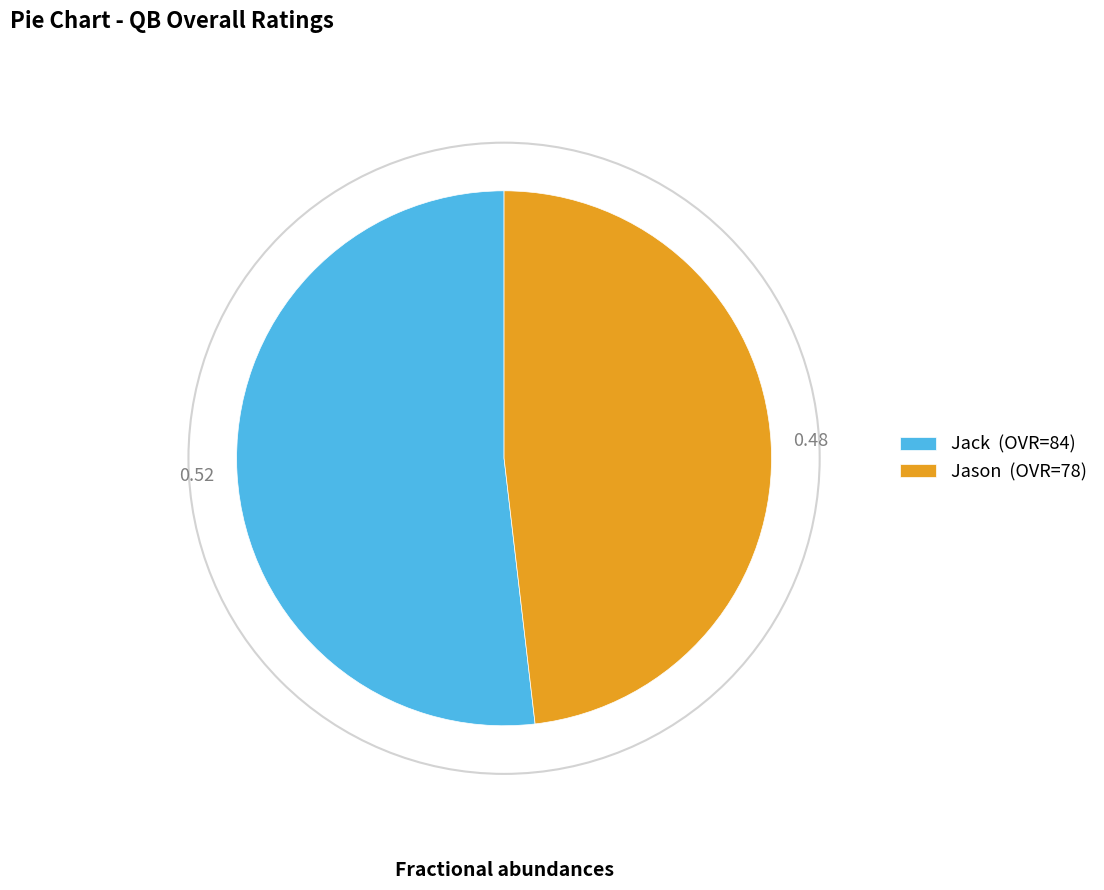

Is there any slice that represents more than half of the pie?

Yes